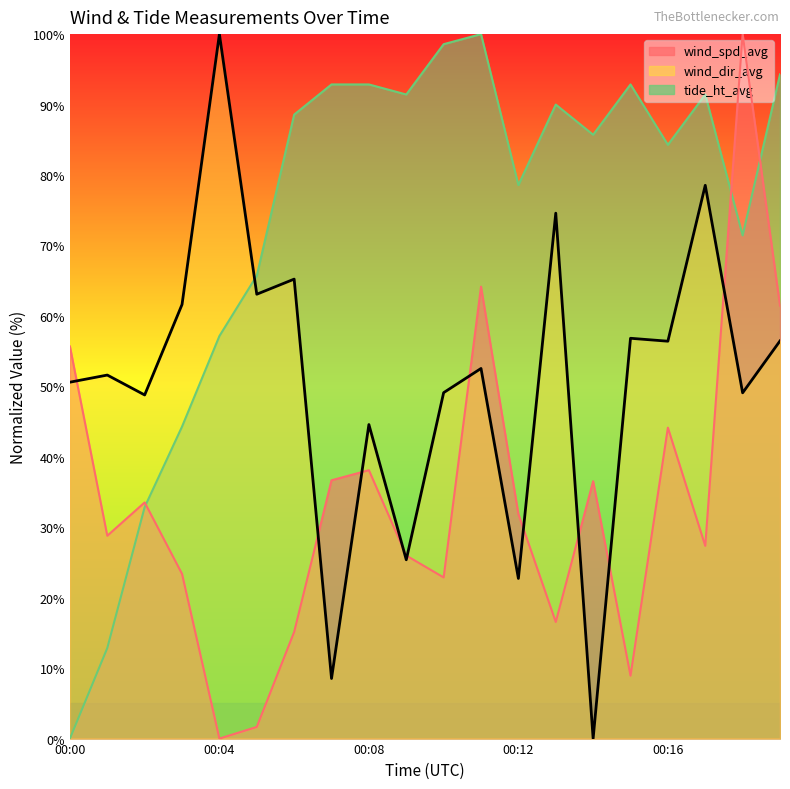

Which series ends up on top after the final intersection of tide_ht_avg and wind_spd_avg?

tide_ht_avg